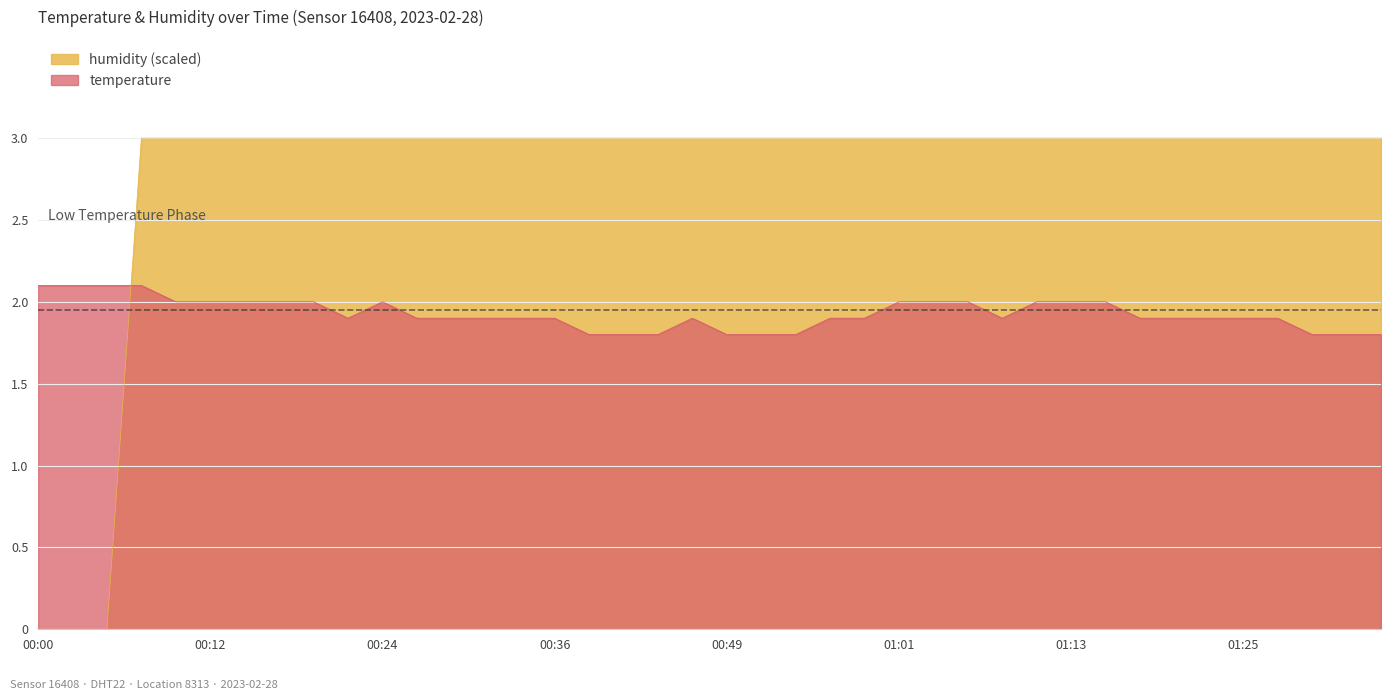

Between which two adjacent categories do temperature and humidity first intersect?

00:05 and 00:07